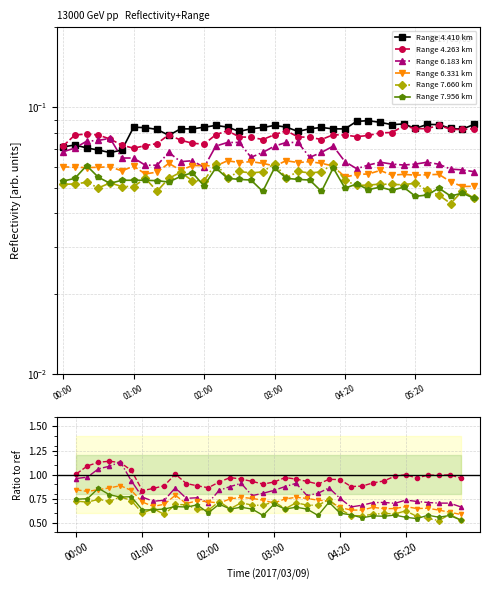

What are all the series names shown in the legend?

Range 4.410 km, Range 4.263 km, Range 6.183 km, Range 6.331 km, Range 7.660 km, Range 7.956 km